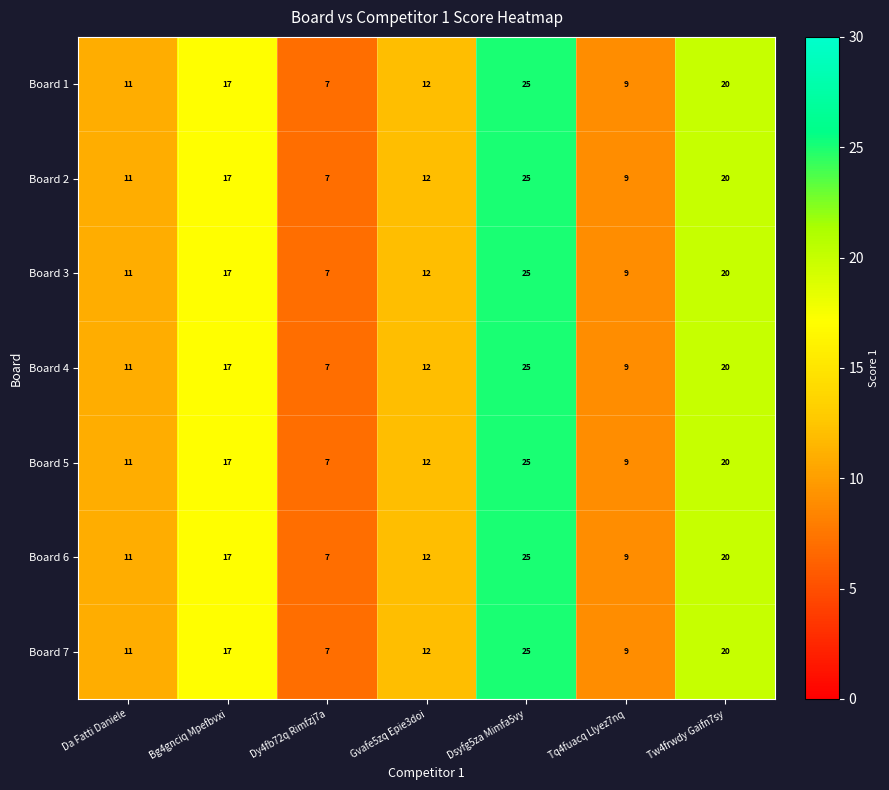

Is it true that Board 7 equals 17 at Bg4gnciq Mpefbvxi?

True